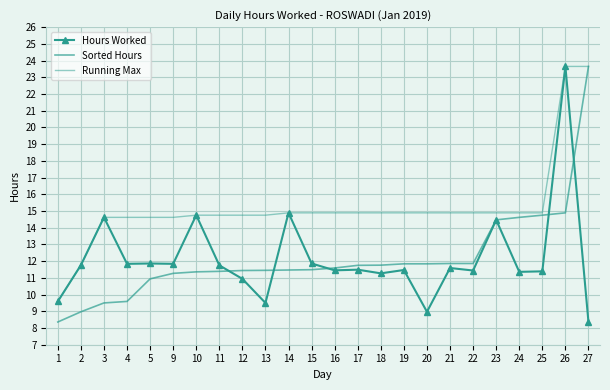

Is it true that Sorted Hours equals 10.9 at 5?

True